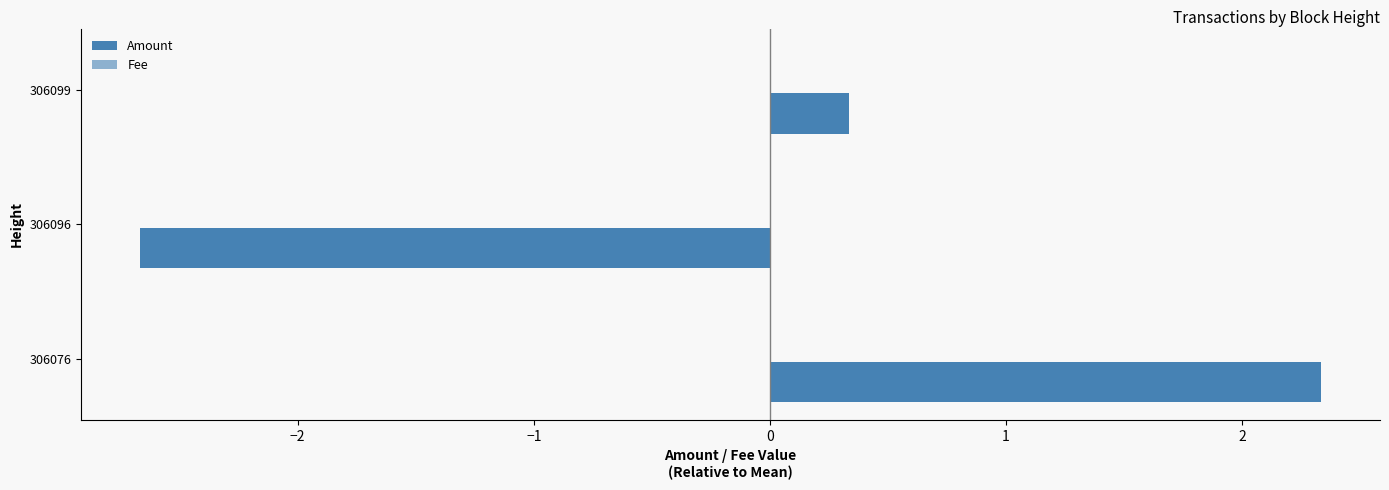

How many bars are there in total?

3